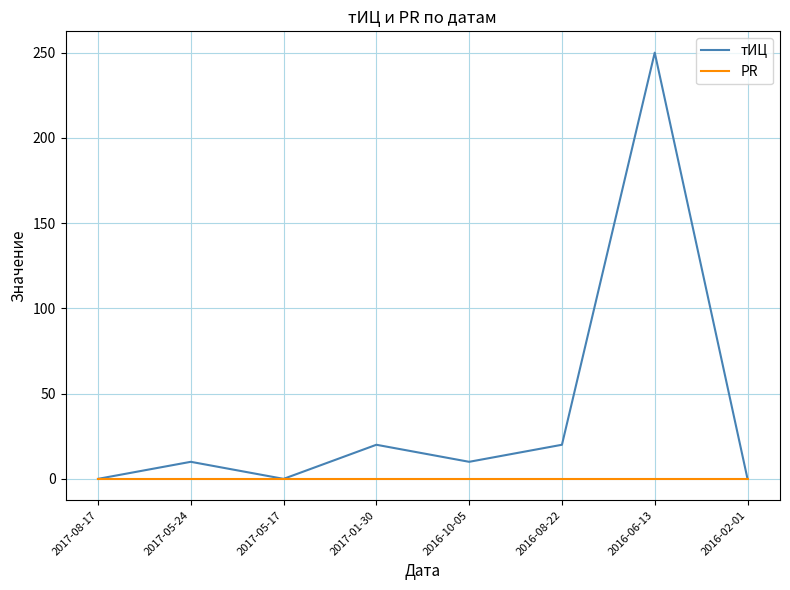

At how many categories does at least one series exceed 234?

1